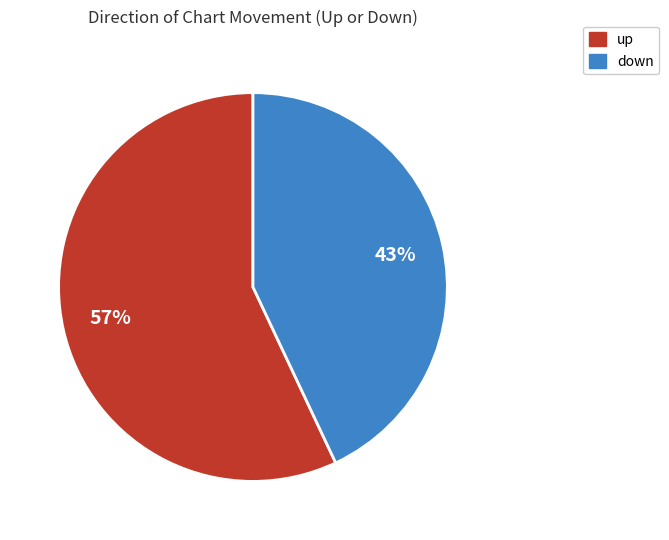

Count the number of slices in the pie.

2